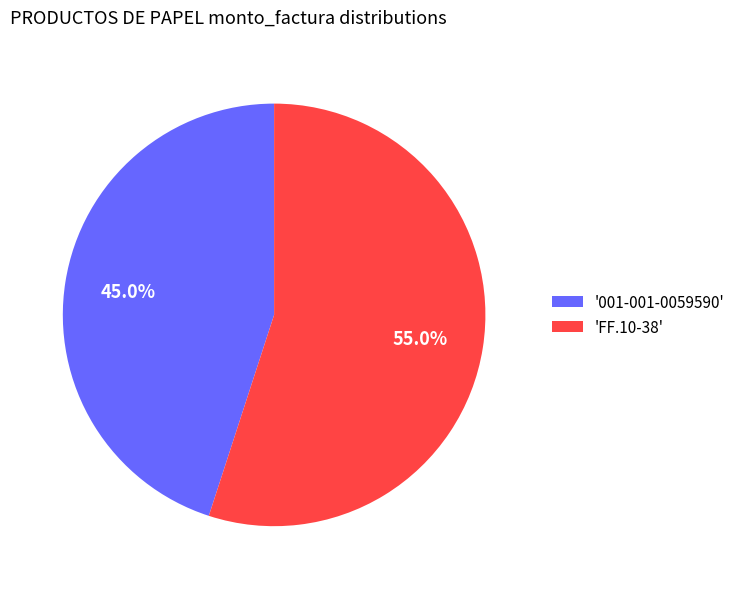

Which category has the smallest portion of the pie?

'001-001-0059590'